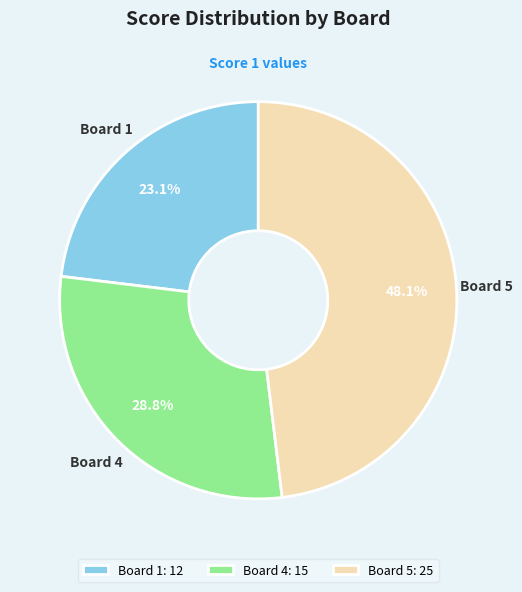

Does any single category account for the majority?

No